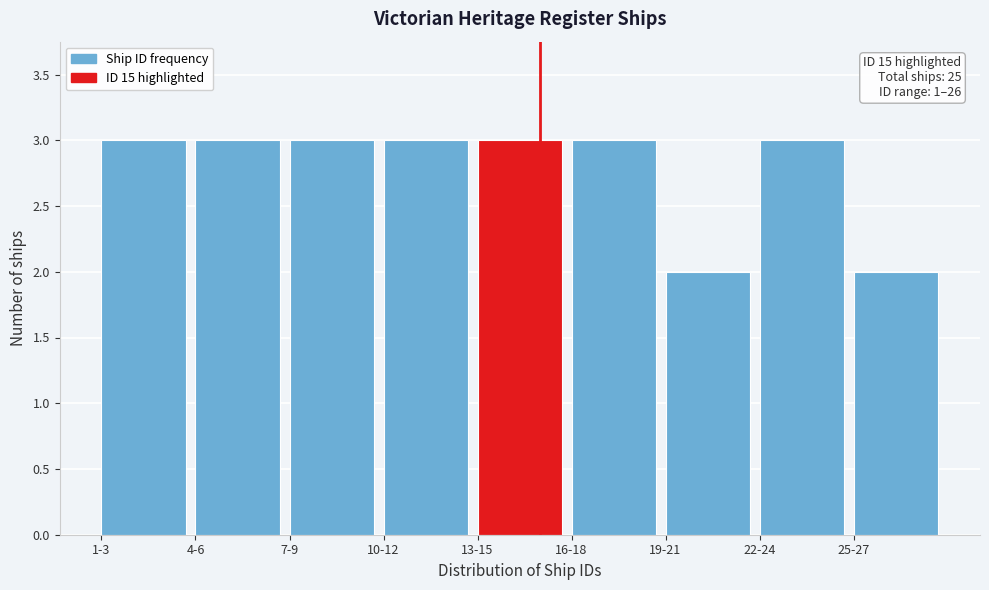

Reading left to right, list all the values displayed in this chart.

3	3	3	3	3	3	2	3	2